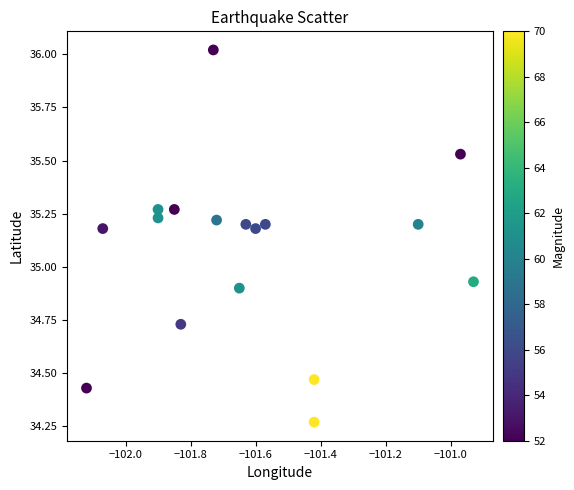

What is the range of X values (max minus min)?

1.2